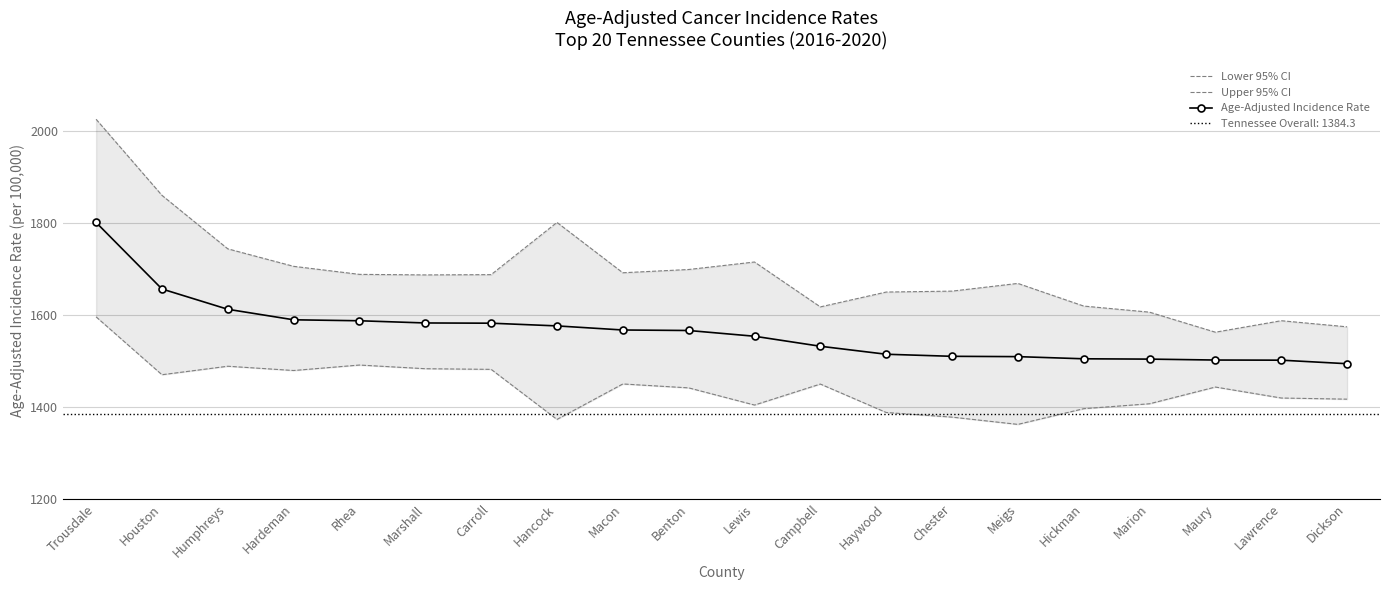

What is the total value across all series at Marion?

4516.4